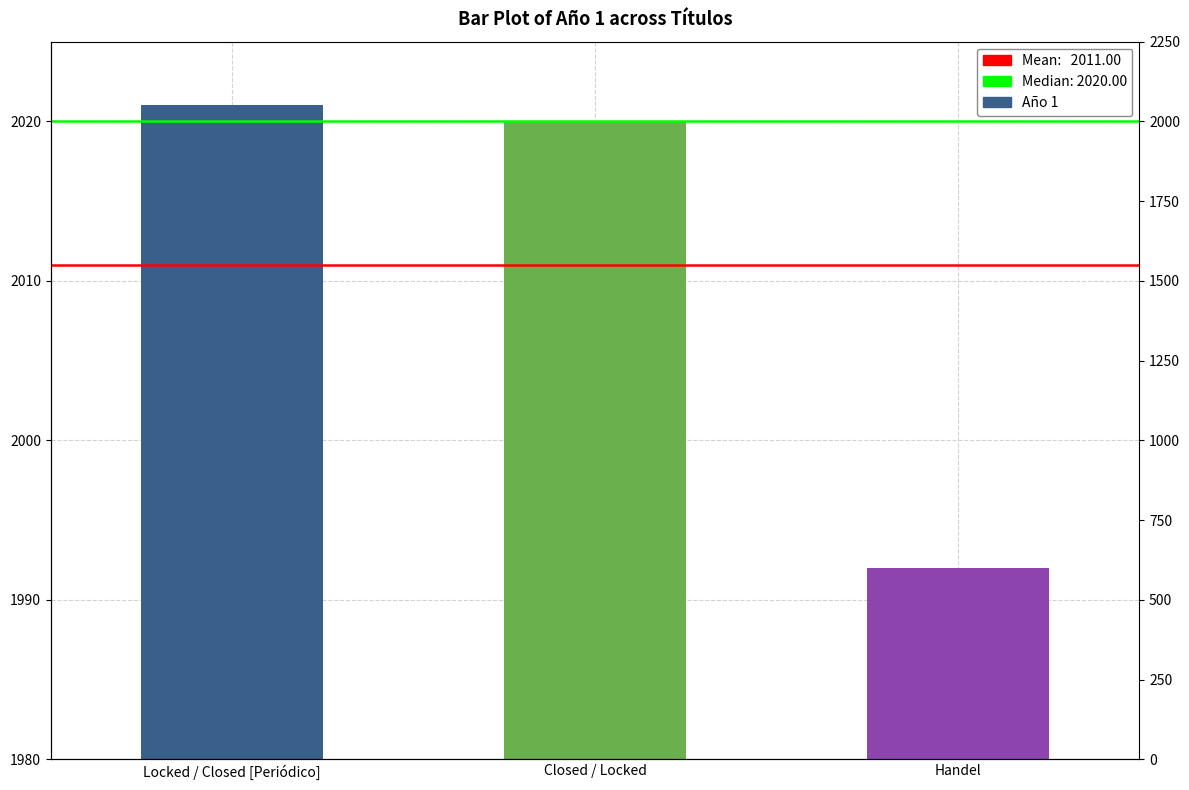

What is the minimum value shown in the chart?

1992